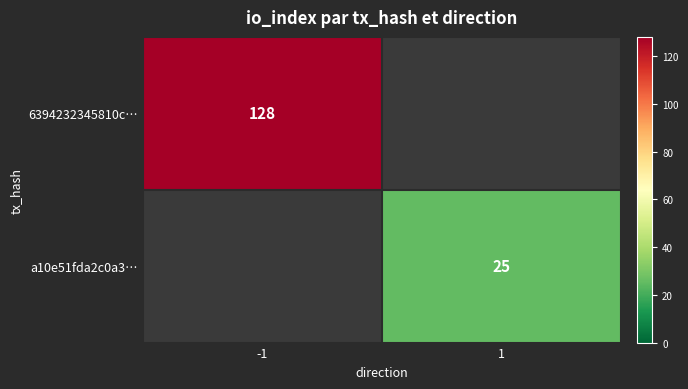

Is the value of 6394232345810c… at -1 greater than the value of a10e51fda2c0a3… at 1?

Yes